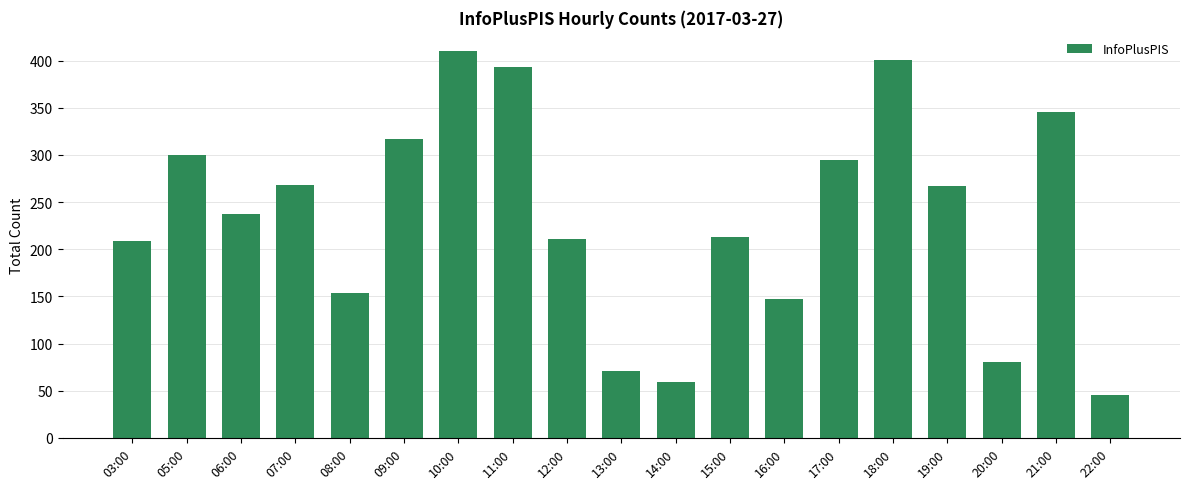

Does the chart contain any negative values?

No